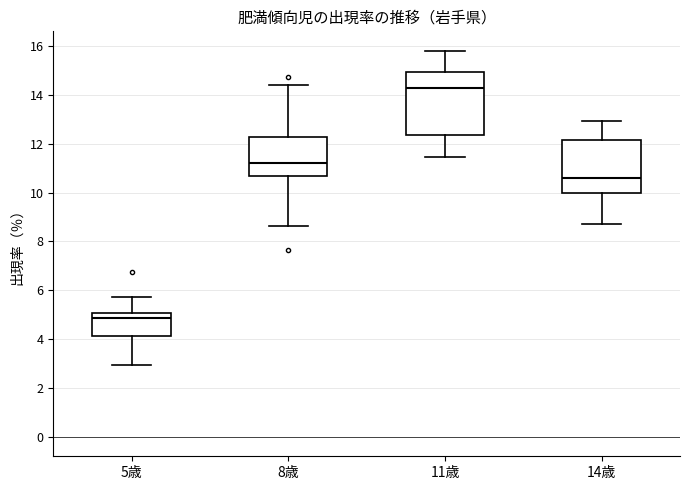

Where is the upper edge of the box for 11歳 on the y-axis? The values are not printed on the chart, so give them approximately, as read against the axis.

15.0